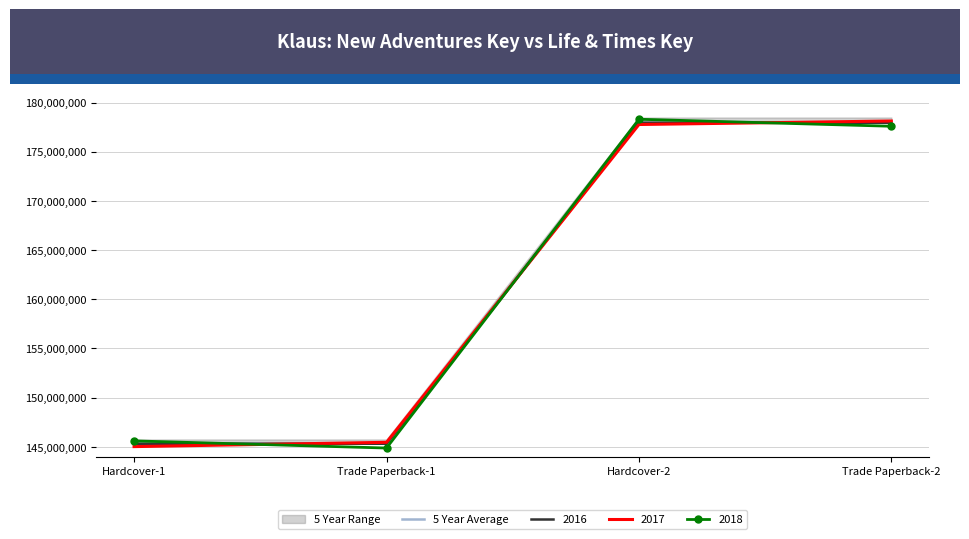

How many data points are less than 177942266?

2